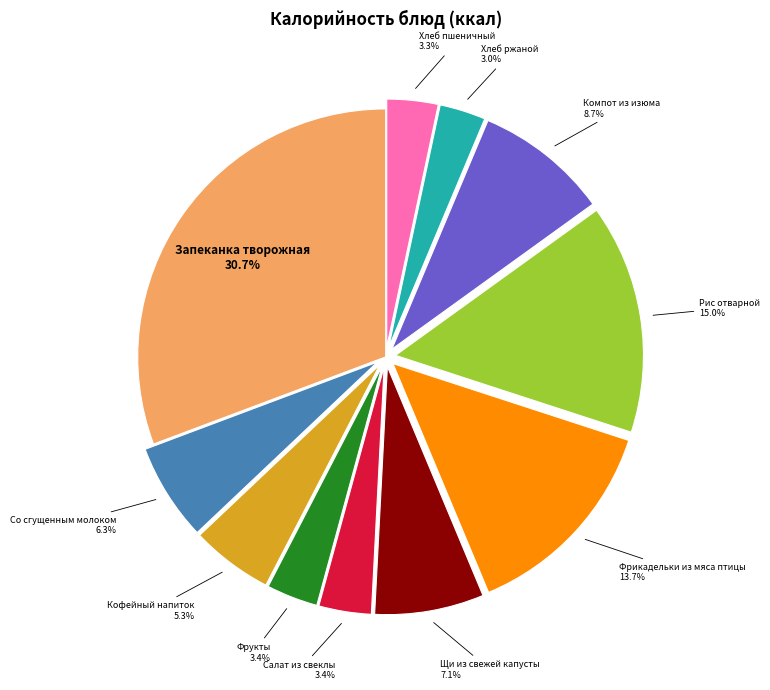

What is the total percentage of Хлеб пшеничный and Рис отварной?

18.3%